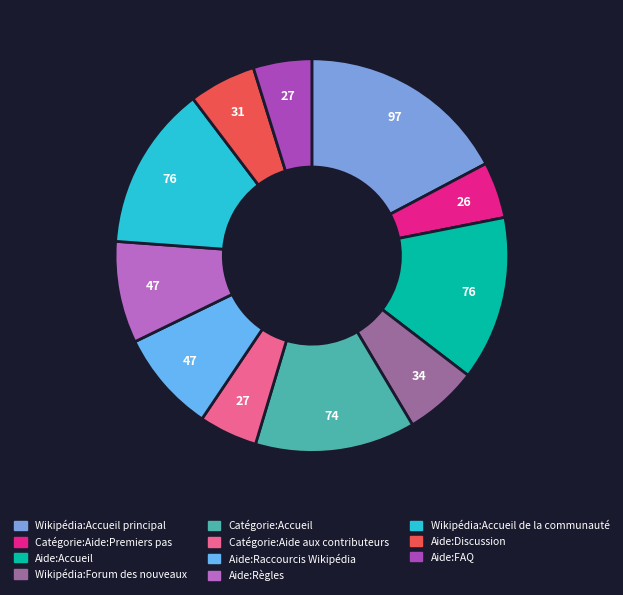

Does any single category account for the majority?

No